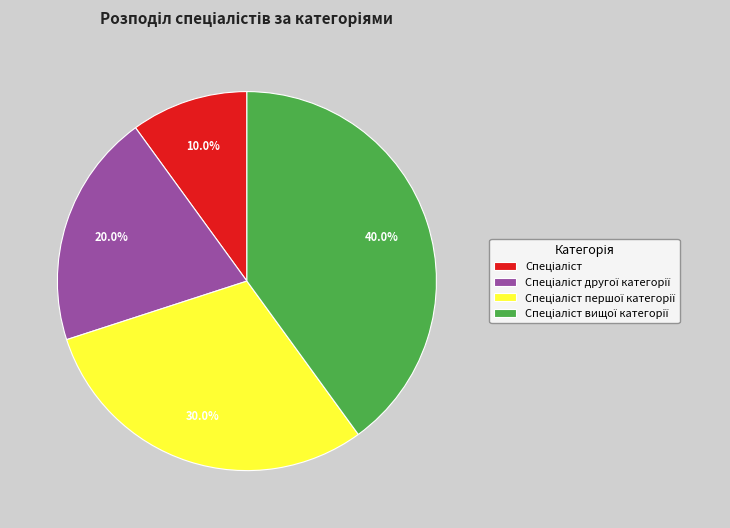

How many slices are in this pie chart?

4